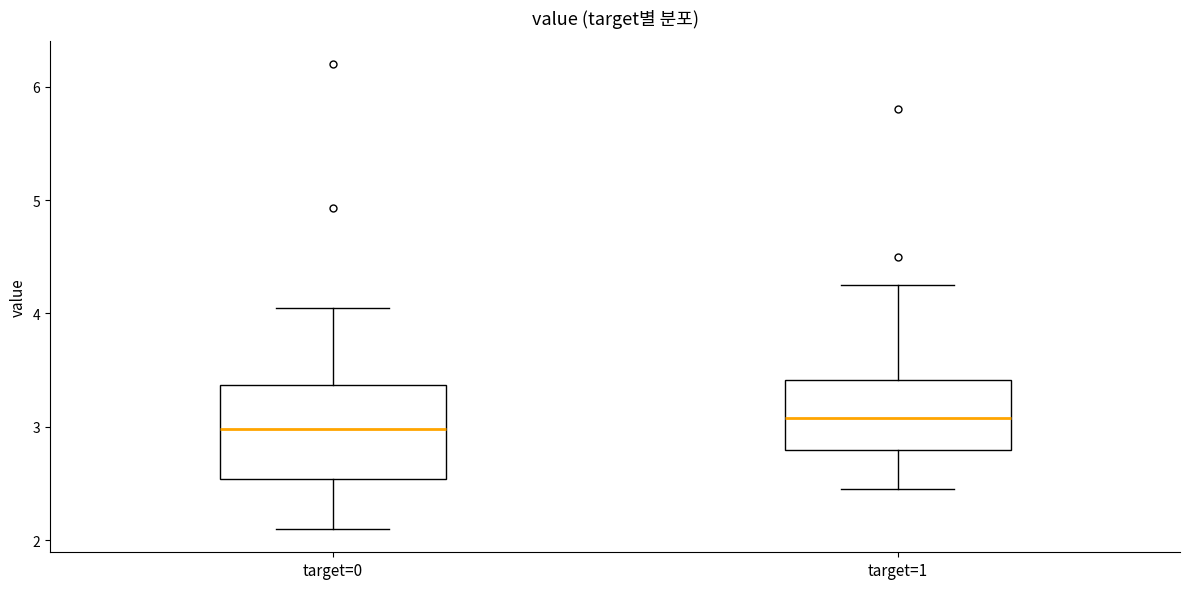

Comparing the boxes themselves (not the whiskers), which one is the tallest?

target=0